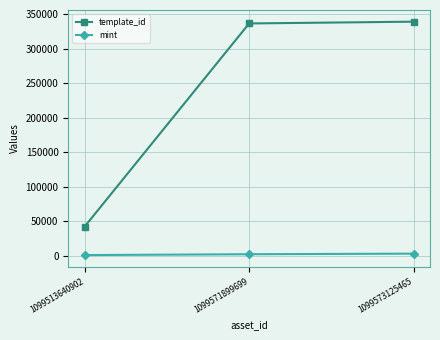

Which series has the largest range (max minus min)?

template_id